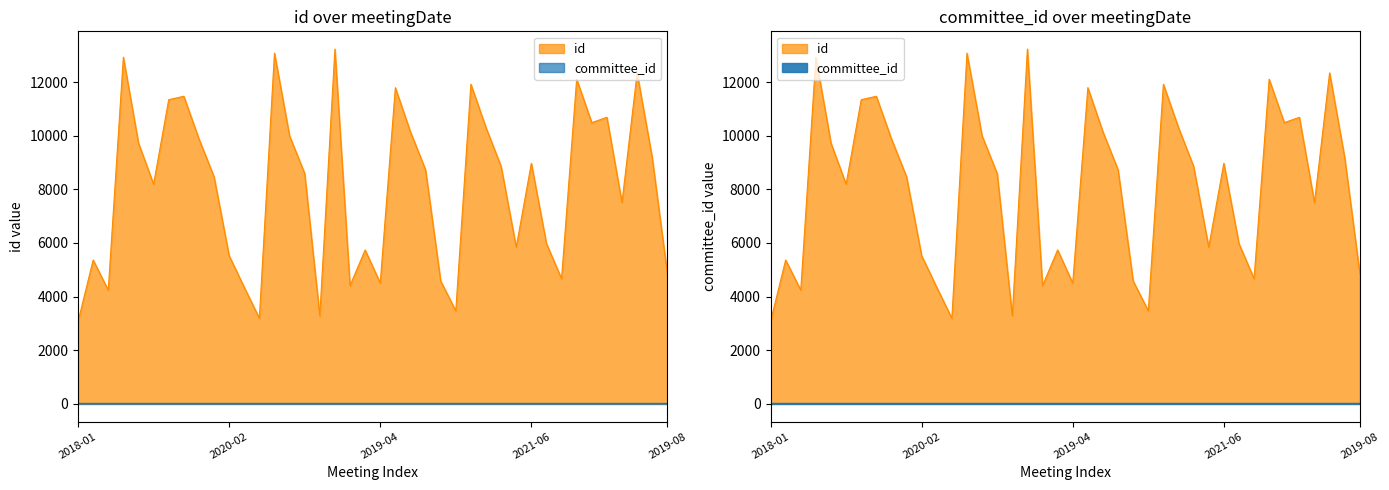

Reading left to right, list all the values displayed in this chart.

3068	5363	4238	12924	9724	8191	11341	11469	9883	8470	5525	4344	3193	13077	9993	8588	3279	13229	4409	5738	4505	11791	10141	8728	4581	3469	11919	10300	8854	5844	8971	5978	4667	12106	10486	10685	7504	12342	9179	4866